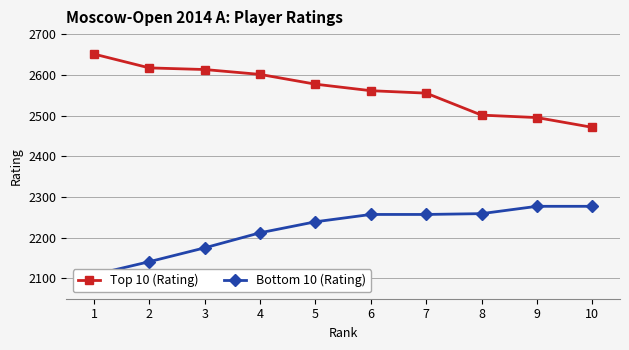

The value of Bottom 10 (Rating) at 6 is 2257. True or false?

True